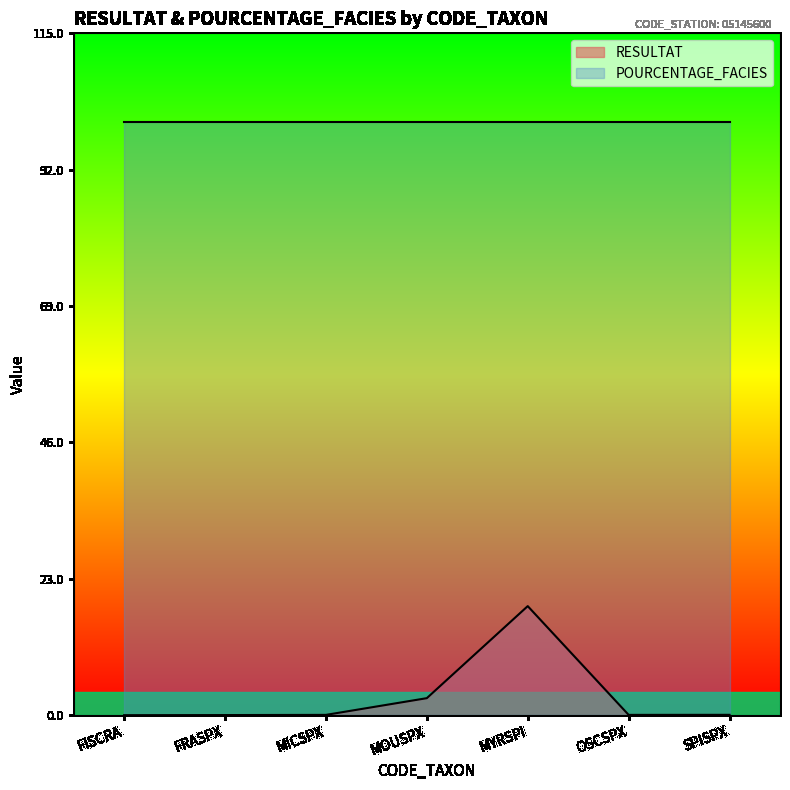

What is the difference between the second highest and minimum values?

2.9